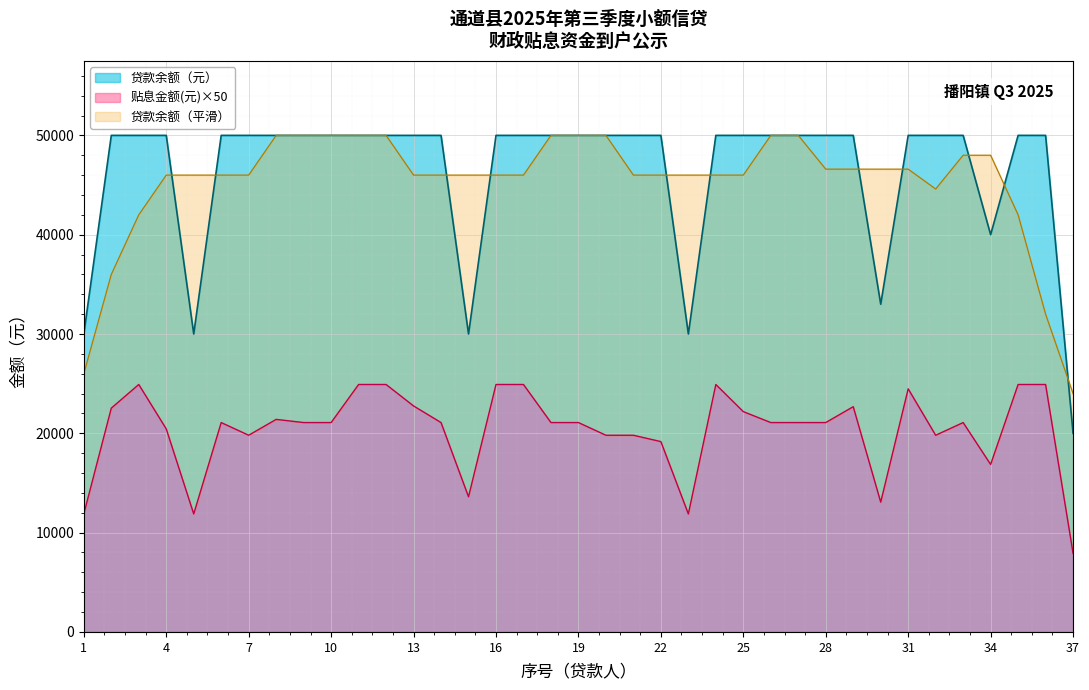

What is the difference between the maximum and minimum values in the 贴息金额(元) series?

16994.5